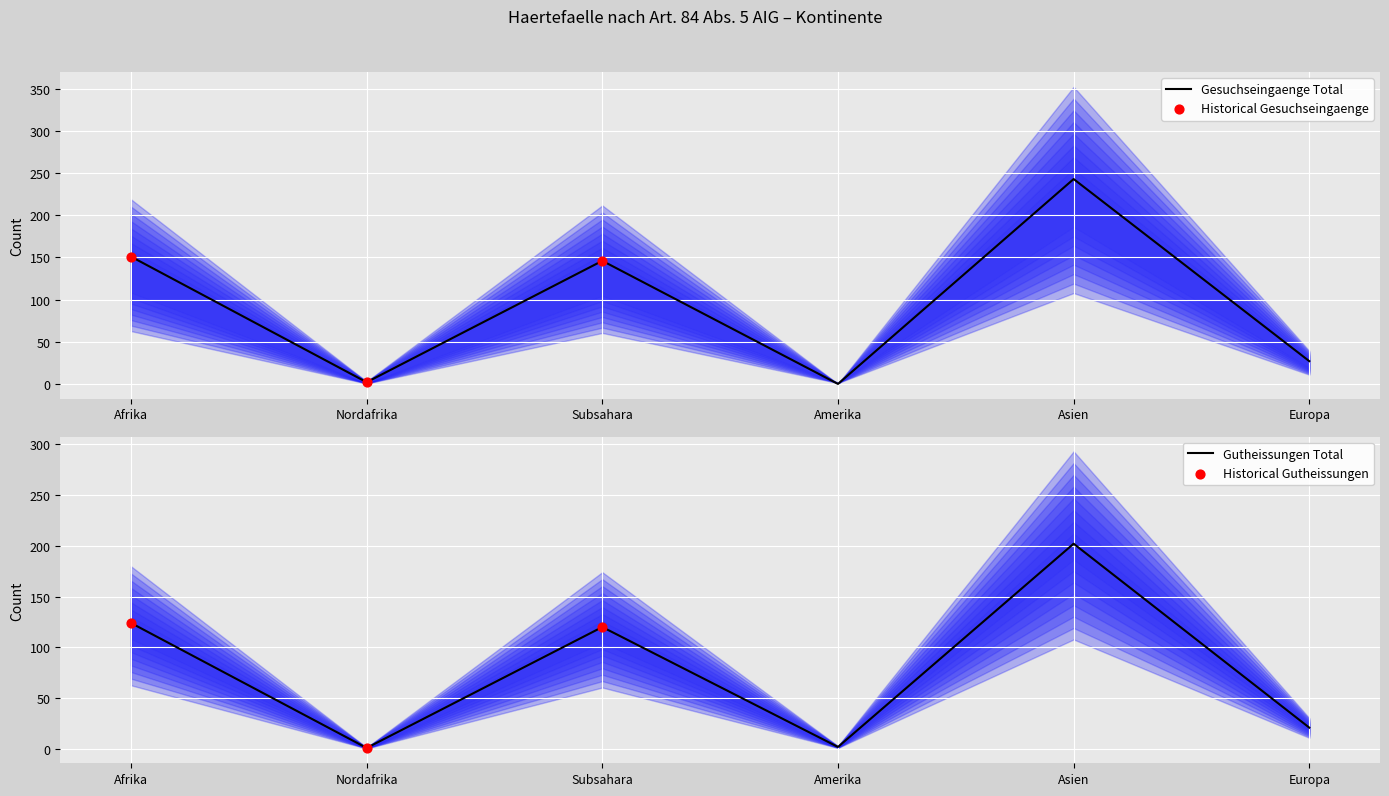

Read the Gesuchseingaenge Total value at Subsahara.

146